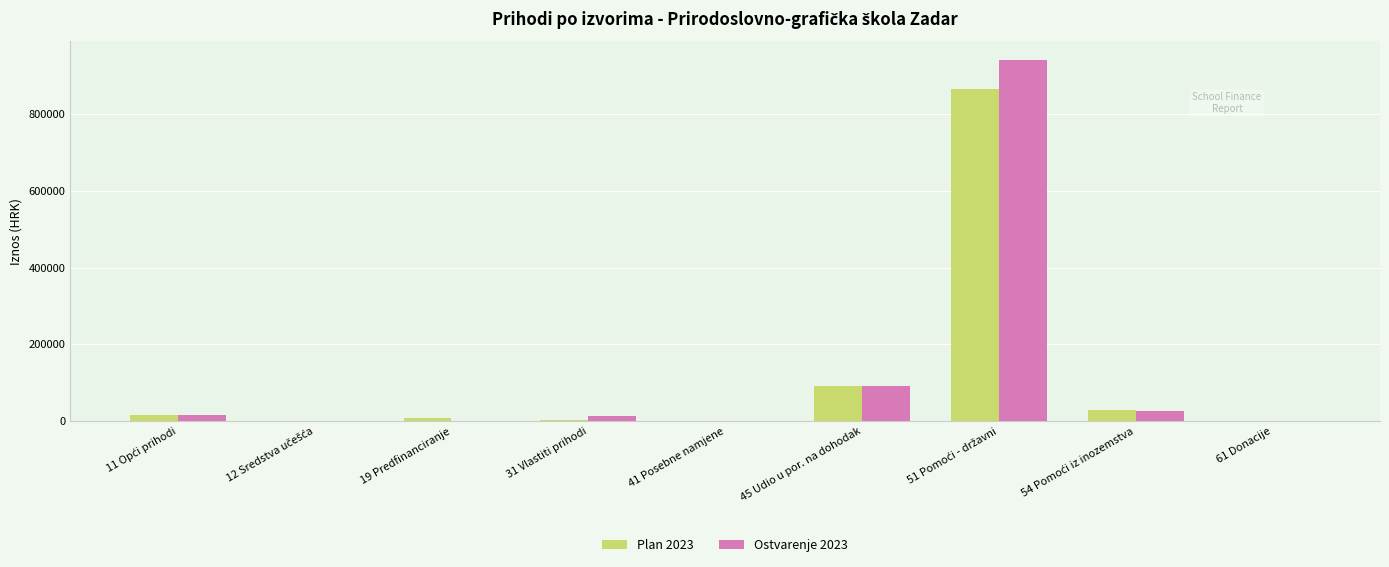

What is the maximum value for Ostvarenje 2023?

941056.2